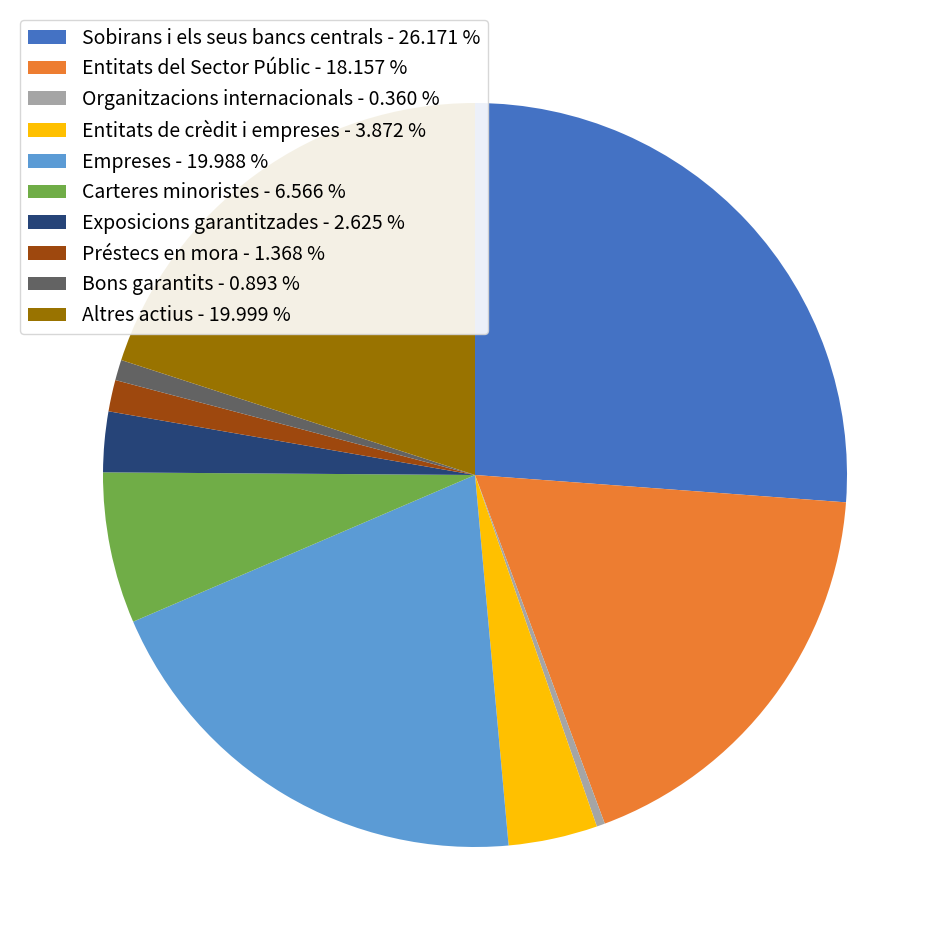

How many segments does this pie chart have?

10